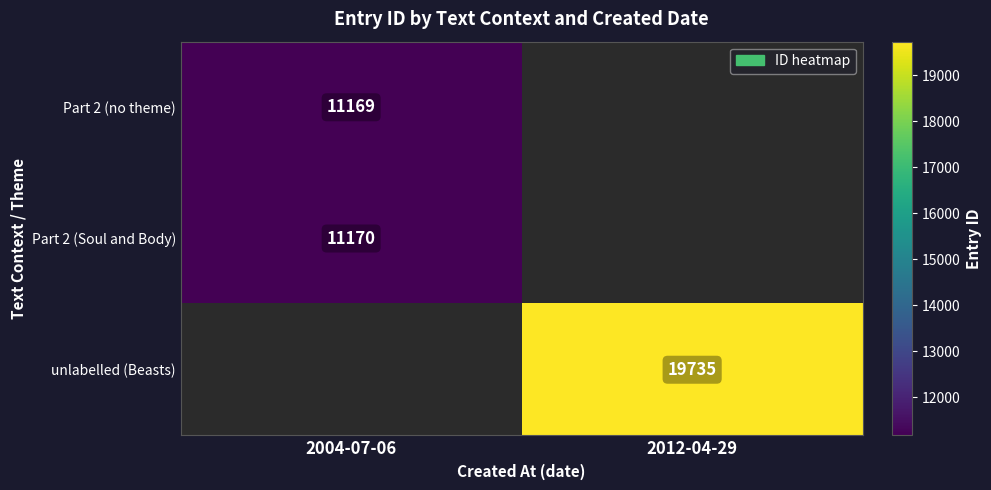

Is it true that Part 2 (Soul and Body) equals 11170 at 2004-07-06?

True